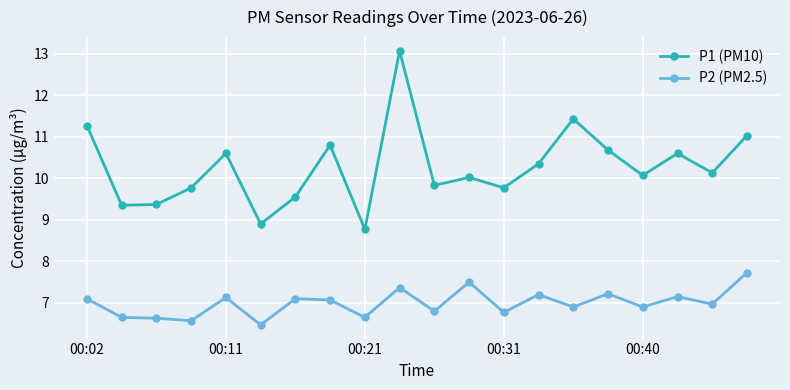

What is the value of the P2 (PM2.5) point at the 12th from the left?

7.5